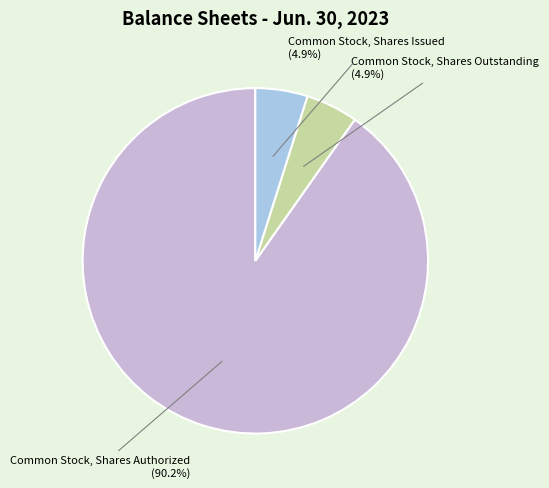

What is the majority slice?

Common Stock, Shares Authorized